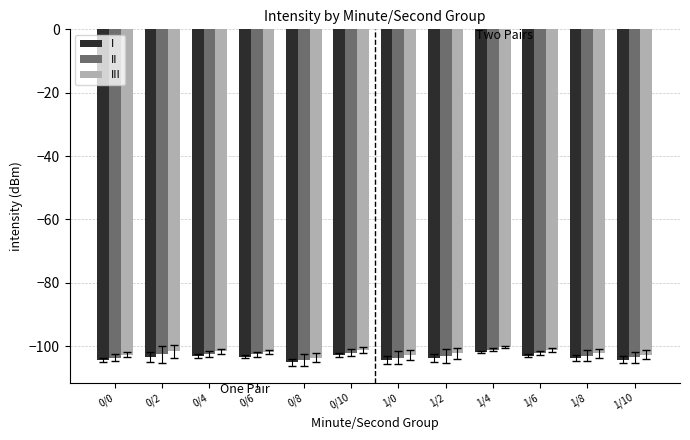

The value of I at 1/6 is -103.0. True or false?

True